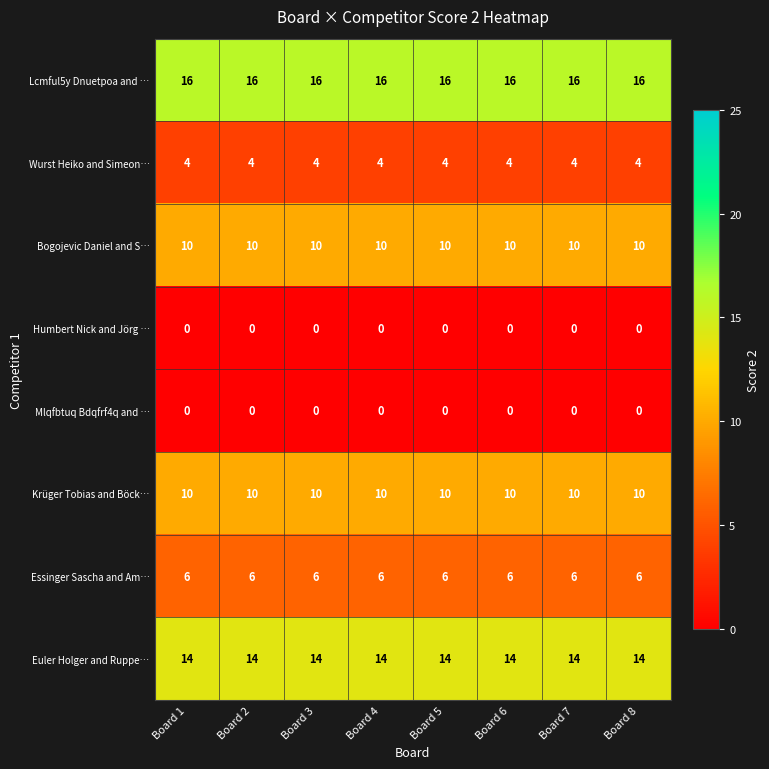

At how many categories does at least one series exceed 11?

8